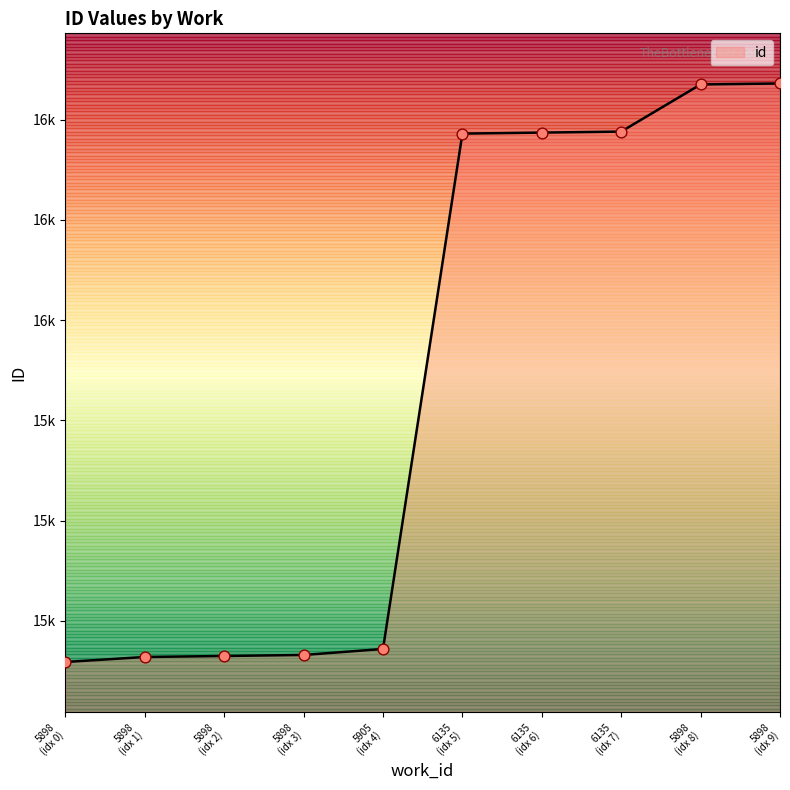

Does the chart have visible grid lines?

No